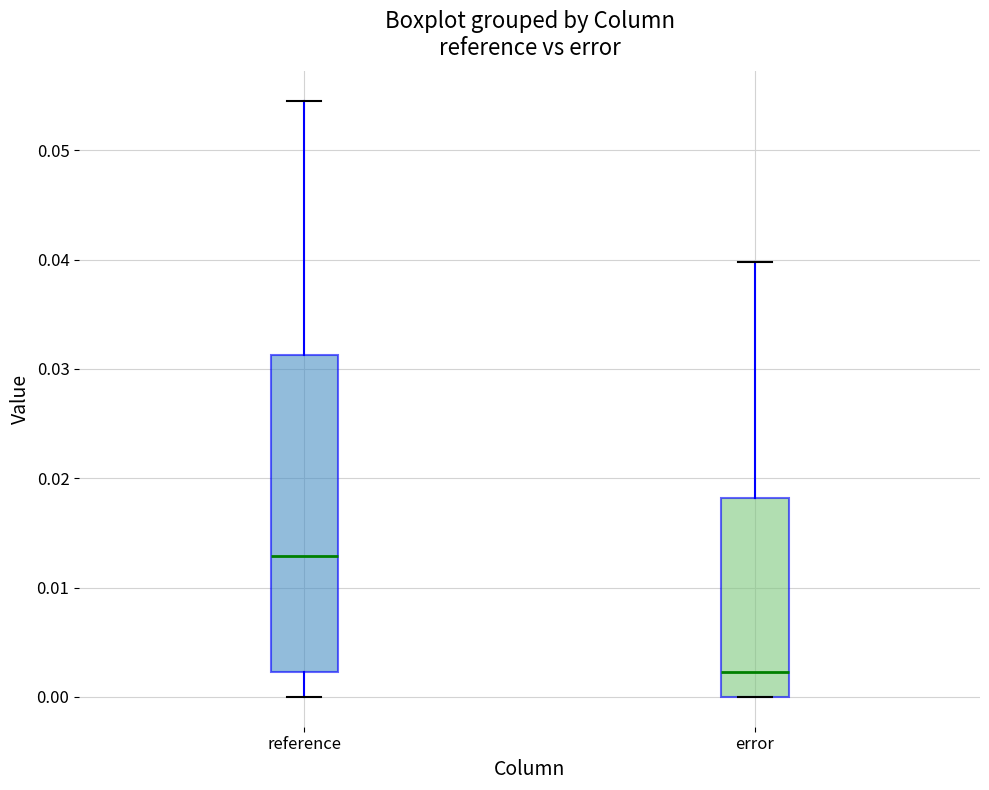

Reading left to right, read every box against the y-axis: the position of its median line, the range the box covers, and the ends of its whiskers. The values are not printed on the chart, so give them approximately, as read against the axis.

reference: median 0.013, box 0.002 to 0.031, whiskers 0.000 to 0.055
error: median 0.002, box 0.000 to 0.018, whiskers 0.000 to 0.040